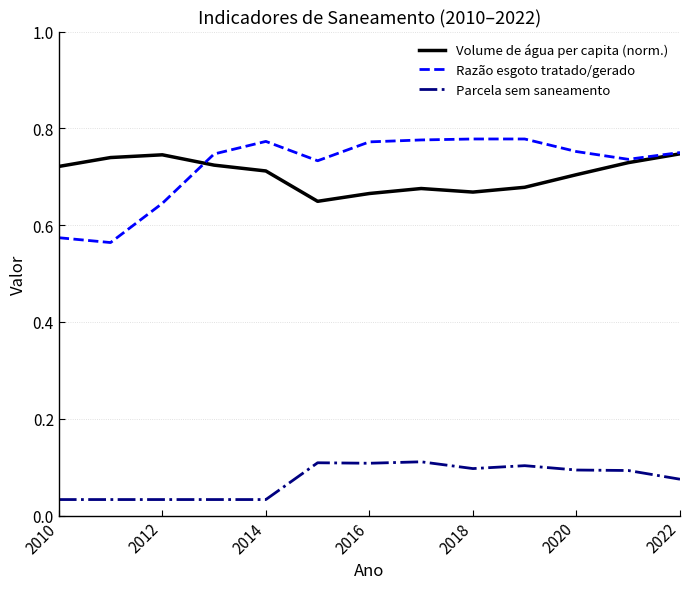

Which series has the largest range (max minus min)?

Razão esgoto tratado/gerado